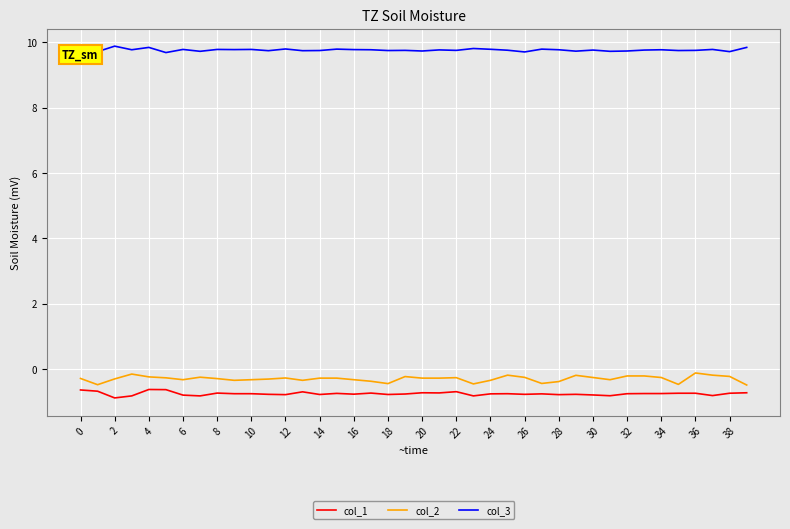

What is the lowest value of the col_3 series?

9.7